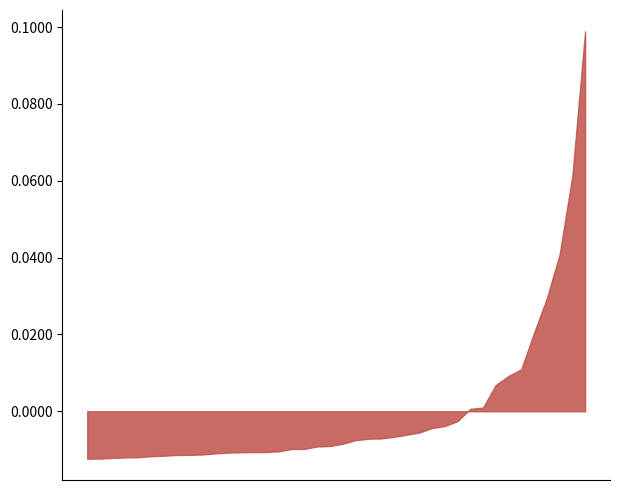

Where is the first local minimum?

2